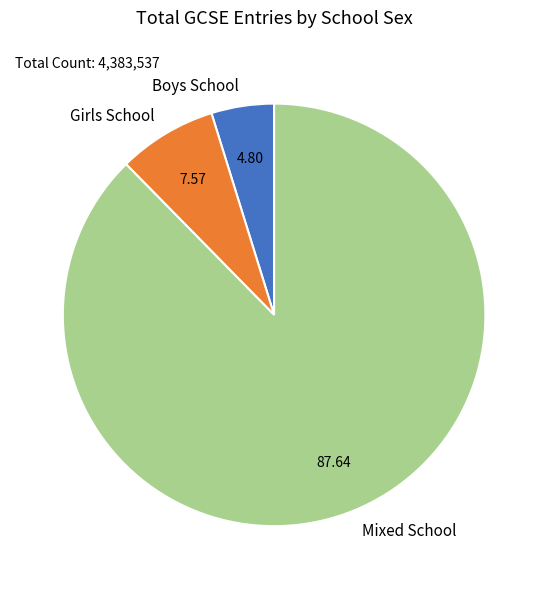

What is the largest slice in the pie chart?

Mixed School